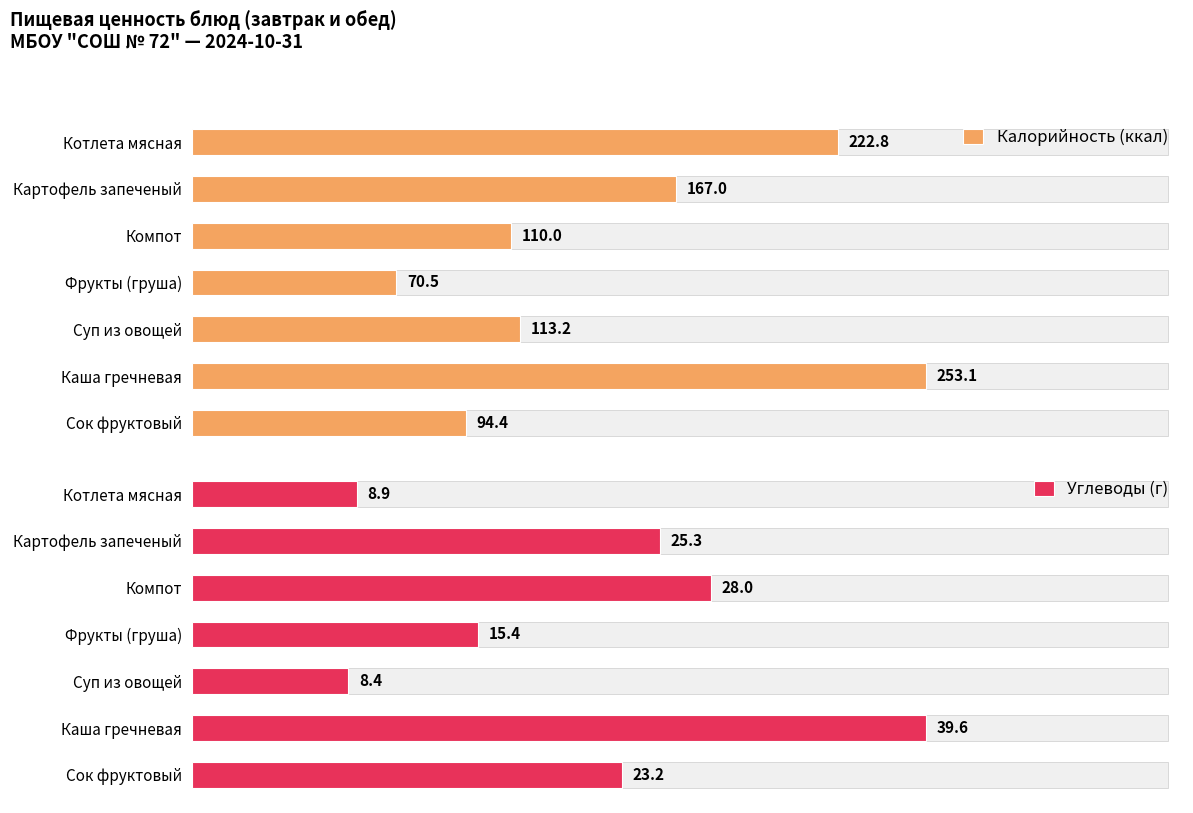

What is the total value across all series at Картофель запеченый?

192.3